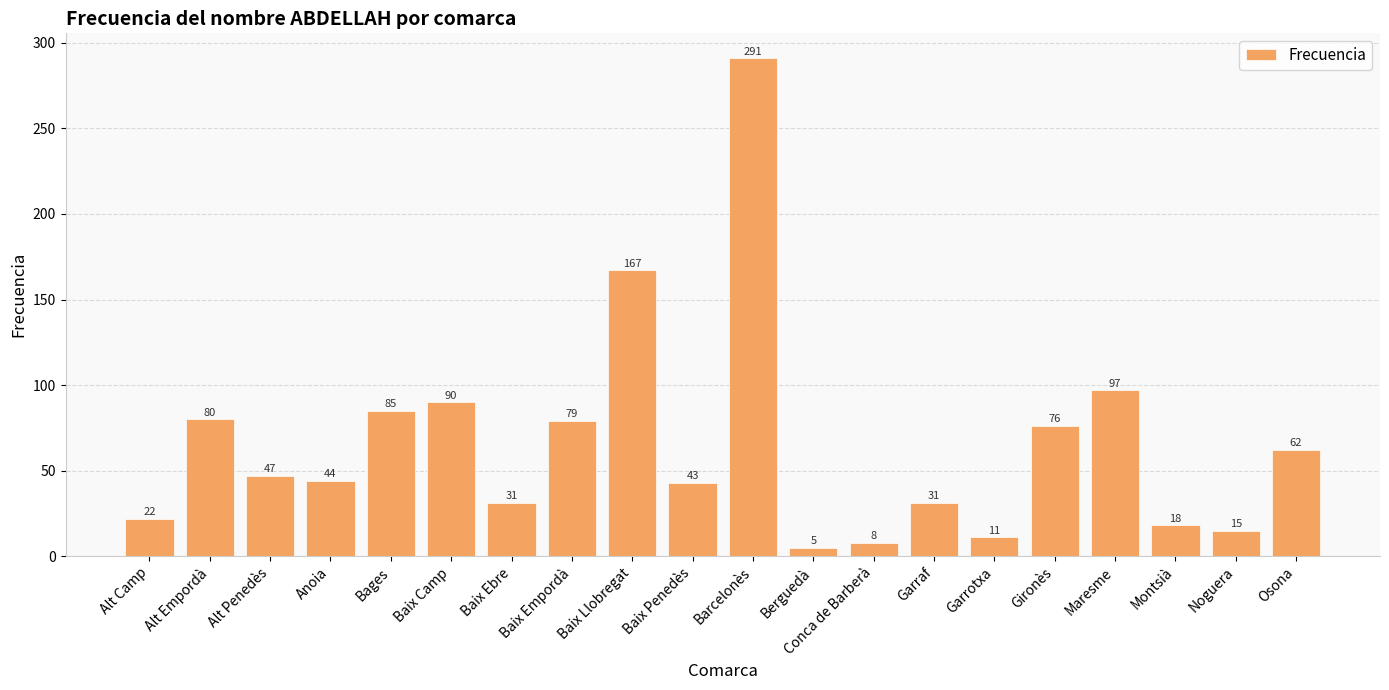

What is the ratio of the value at Gironès to the value at Barcelonès?

0.3